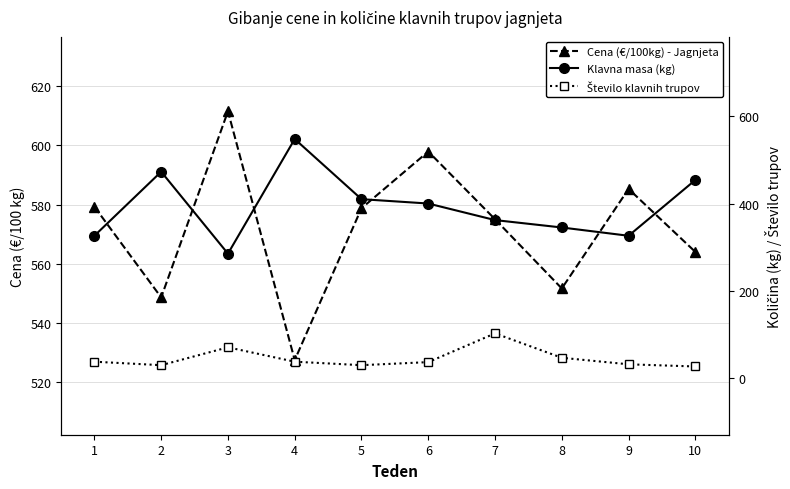

List the series in order of their peak value, highest first.

Cena (€/100kg) - Jagnjeta, Klavna masa (kg), Število klavnih trupov